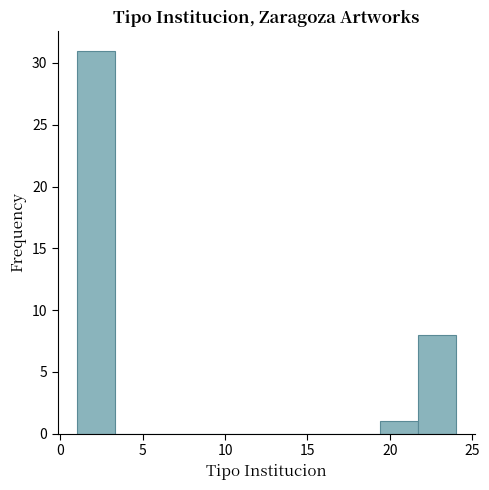

Reading left to right, list every bar in this chart as the range it spans on the x-axis followed by its height. Neither the bar edges nor the heights are printed on the chart, so give them approximately, as read against the axes.

1.0 to 3.3: 31
3.3 to 5.6: 0
5.6 to 7.9: 0
7.9 to 10.2: 0
10.2 to 12.5: 0
12.5 to 14.8: 0
14.8 to 17.1: 0
17.1 to 19.4: 0
19.4 to 21.7: 1
21.7 to 24.0: 8